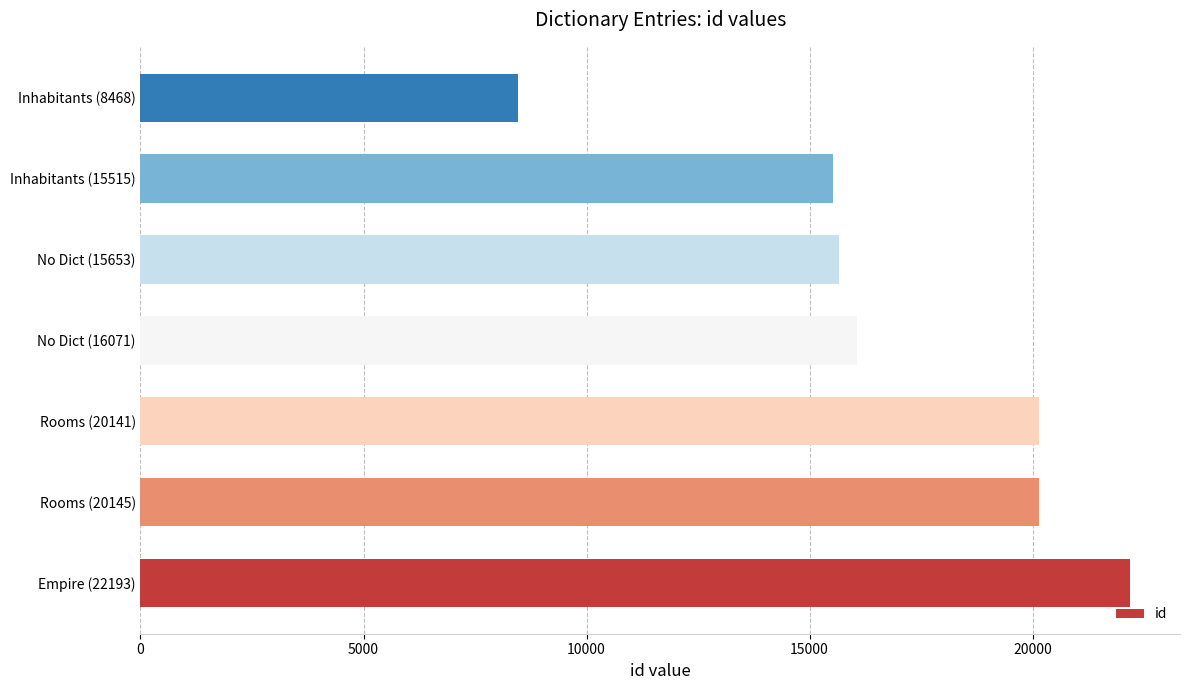

The chart shows a value of 15653 at No Dict (15653). True or false?

True